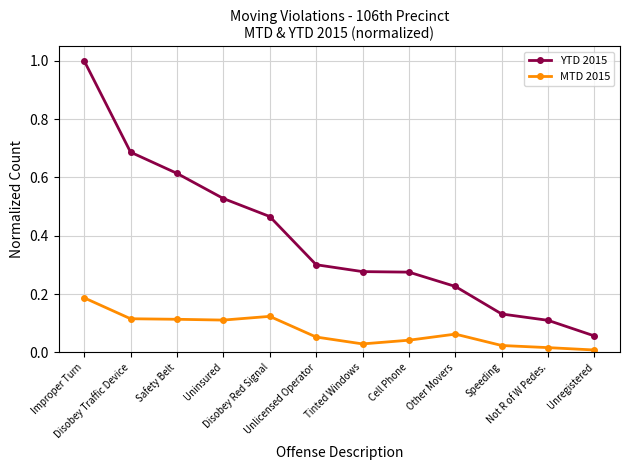

Which series has the widest spread of values?

YTD 2015